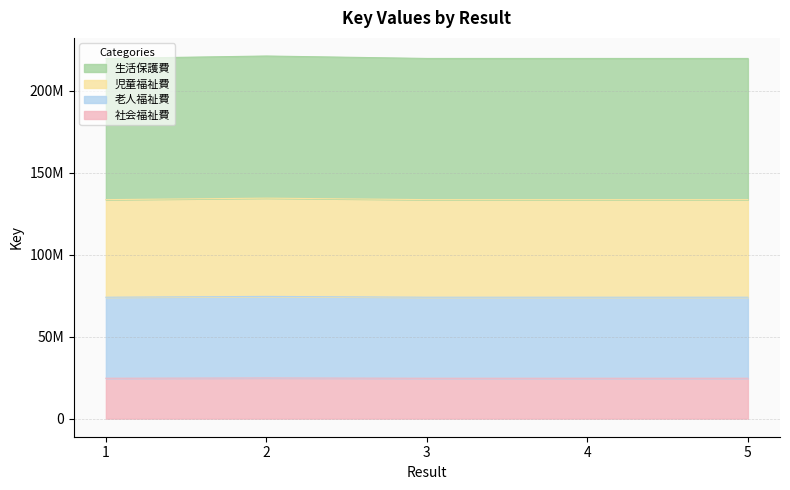

Which label corresponds to the smallest value in the chart?

1